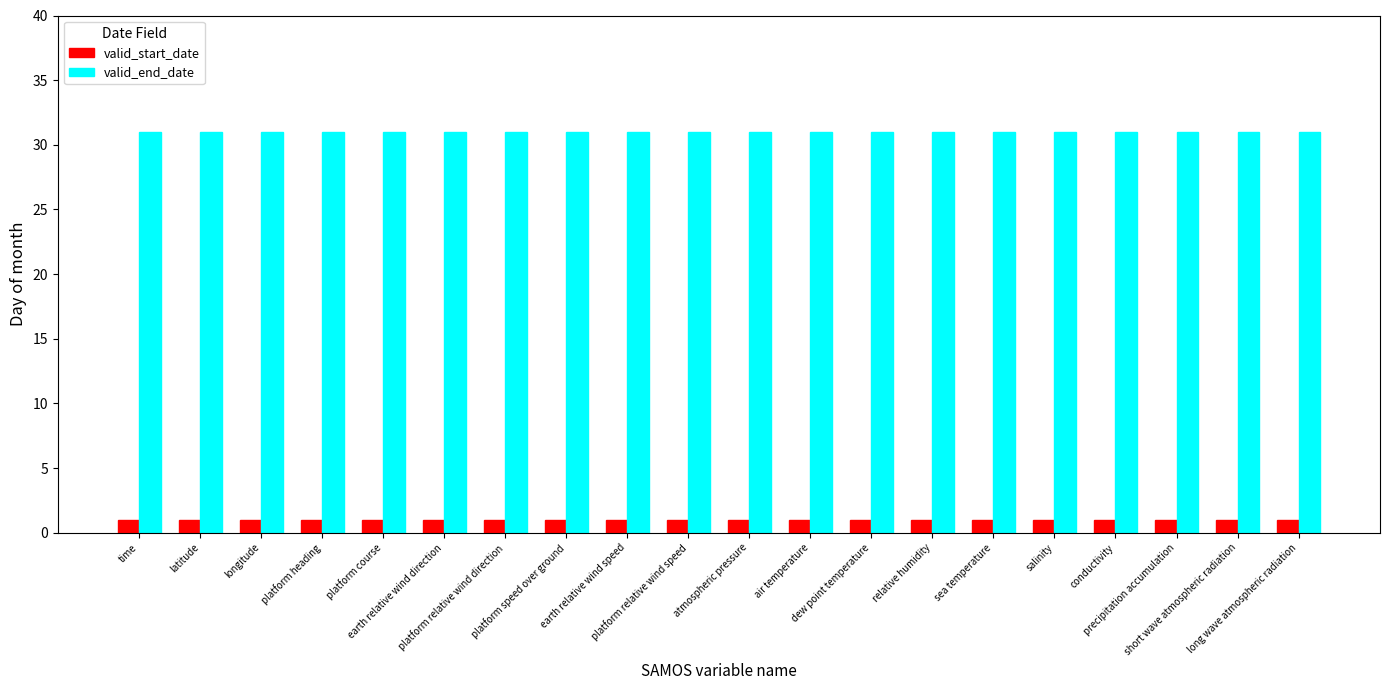

What is the label of the 17th bar from the right?

platform heading